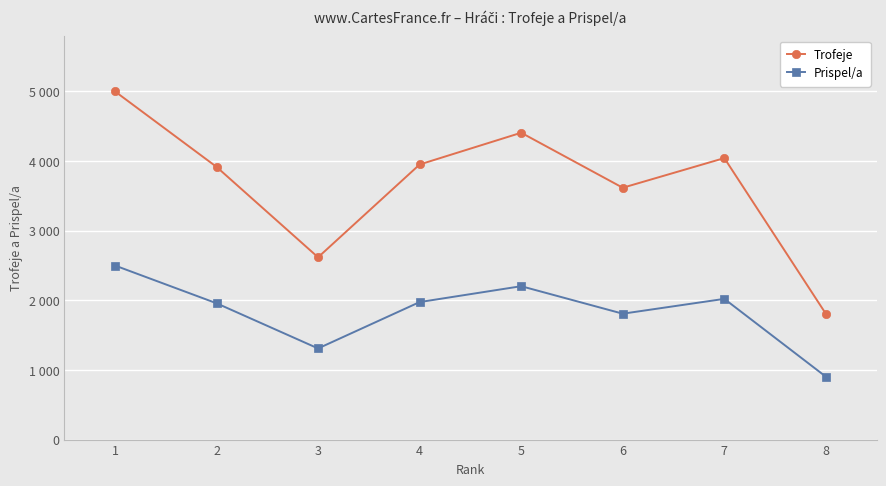

What is the value of the Prispel/a point at the 8th from the left?

903